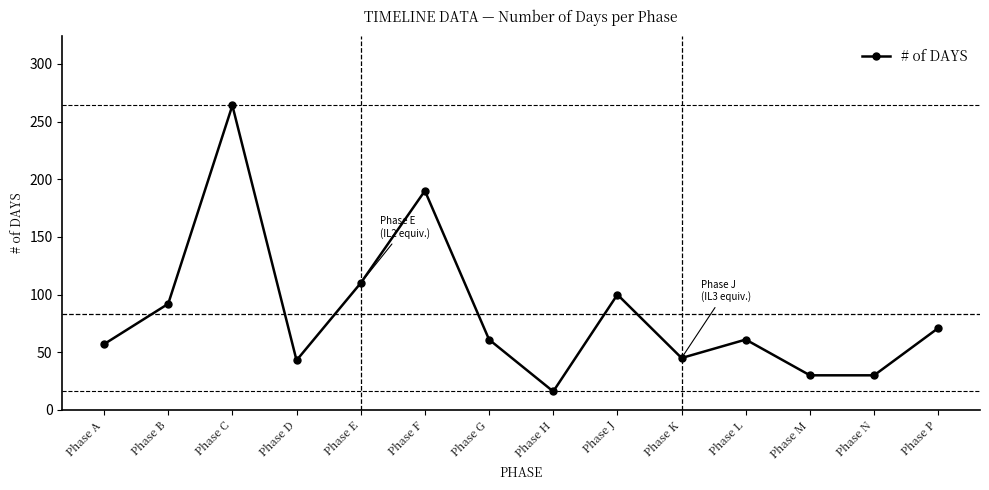

How many categories are shown in the chart?

14